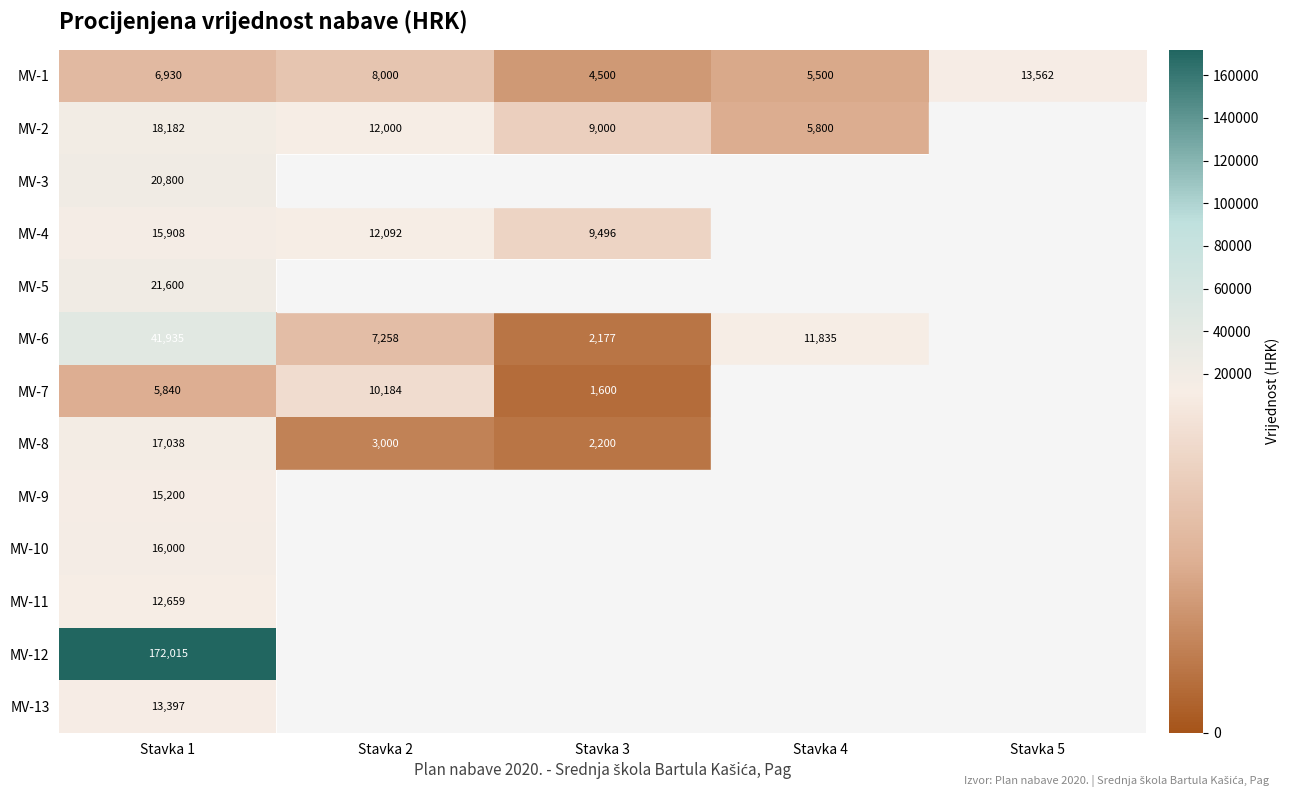

At which category does the chart reach its peak across all series?

Stavka 1